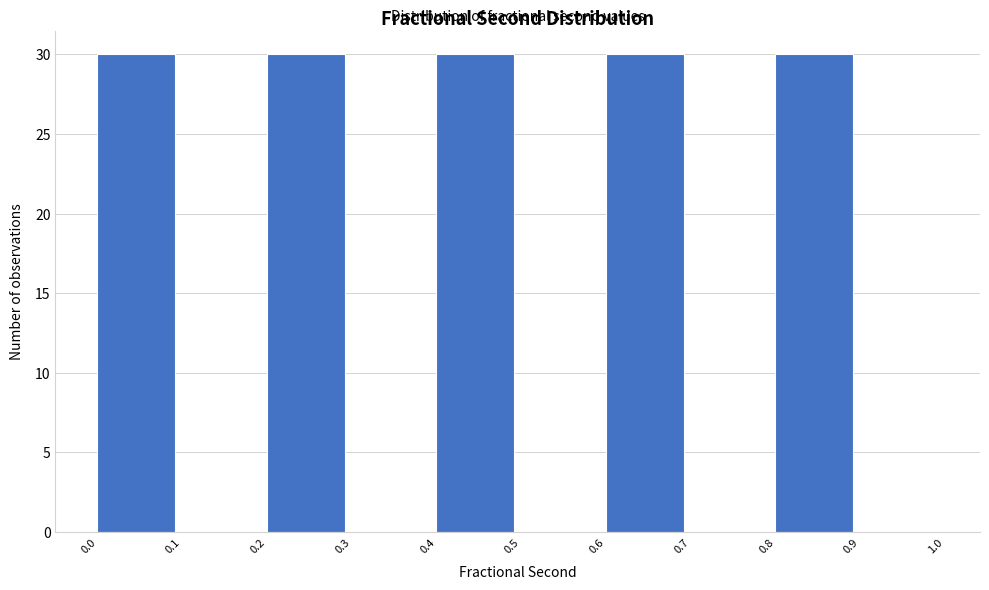

Reading left to right, transcribe this chart: for each bar, give the range it covers on the x-axis and its height. The values are not printed on the chart, so give them approximately, as read against the axis.

0.0 to 0.1: 30
0.1 to 0.2: 0
0.2 to 0.3: 30
0.3 to 0.4: 0
0.4 to 0.5: 30
0.5 to 0.6: 0
0.6 to 0.7: 30
0.7 to 0.8: 0
0.8 to 0.9: 30
0.9 to 1.0: 0